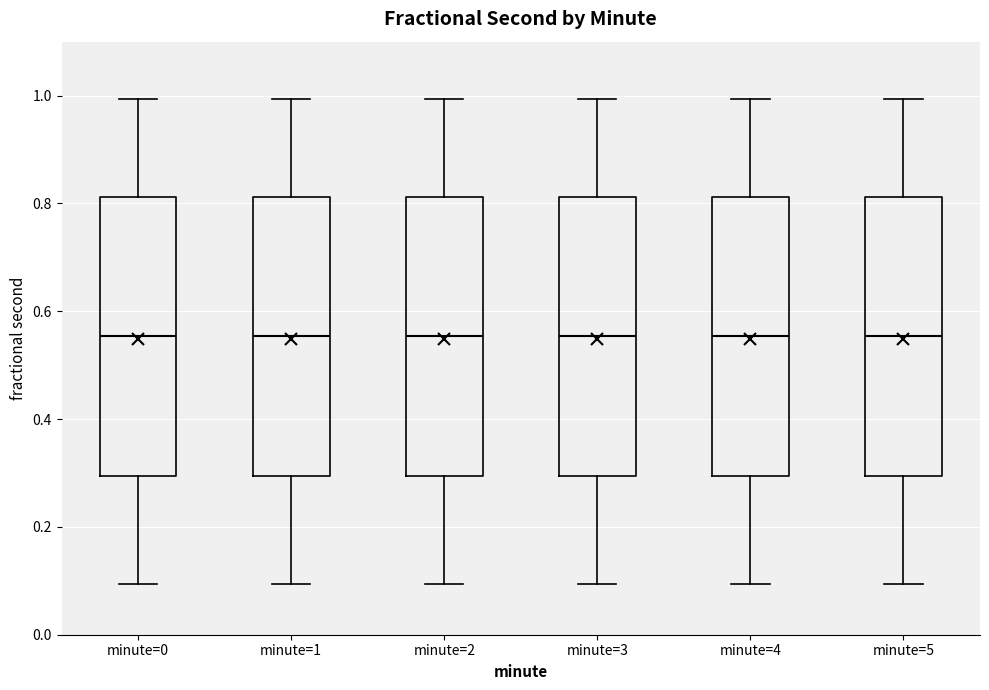

Where is the lower edge of the box for minute=1 on the y-axis? The values are not printed on the chart, so give them approximately, as read against the axis.

0.30